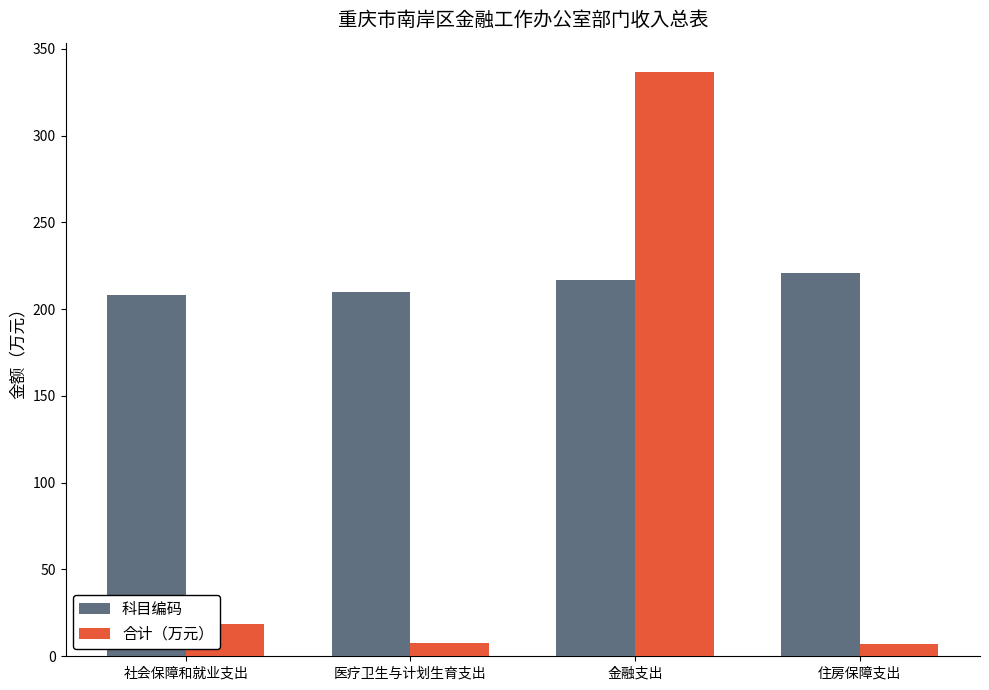

At which label is 合计（万元） closest to 171?

社会保障和就业支出